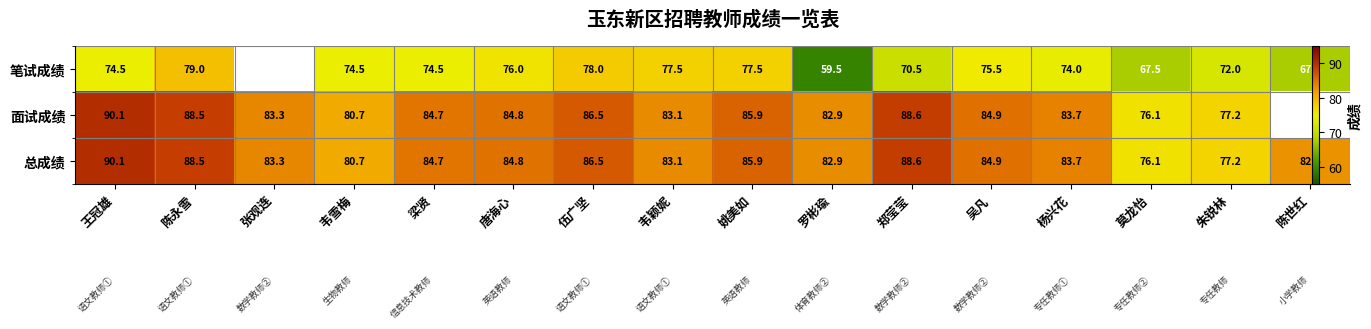

True or false: 笔试成绩 has a value of 116.1 at 杨兴花.

False